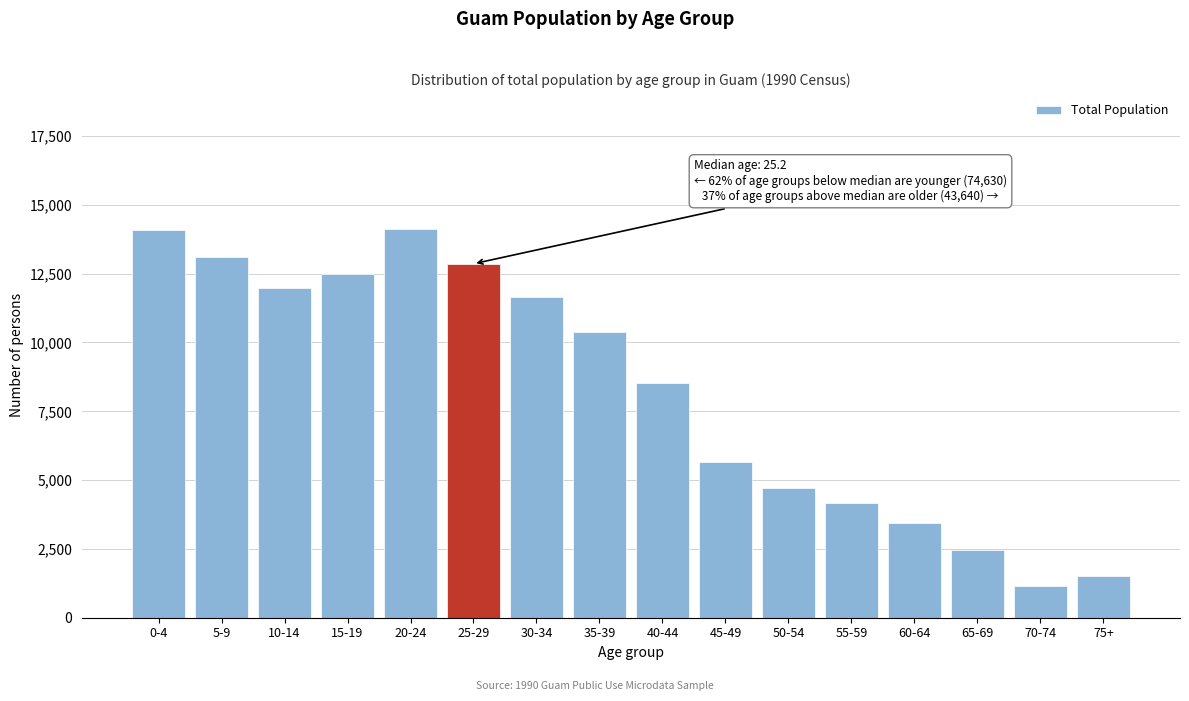

What is the greatest value displayed?

14120